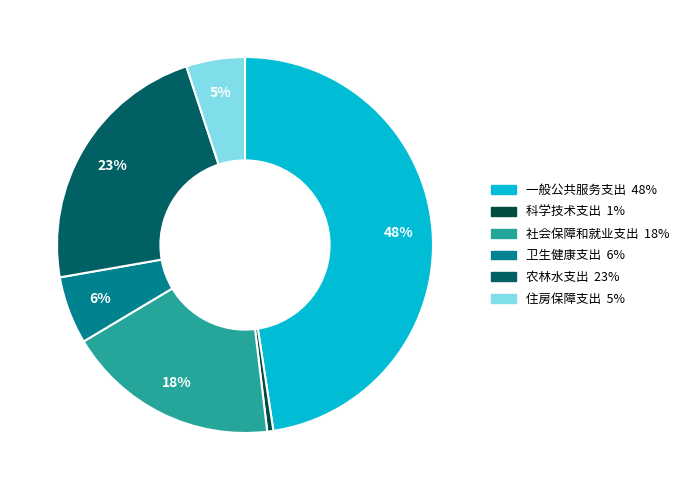

Which slice is the smallest?

科学技术支出